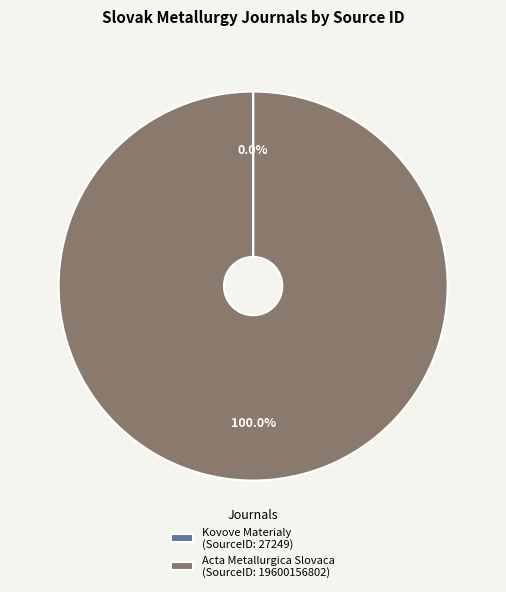

Is there any slice that represents more than half of the pie?

Yes